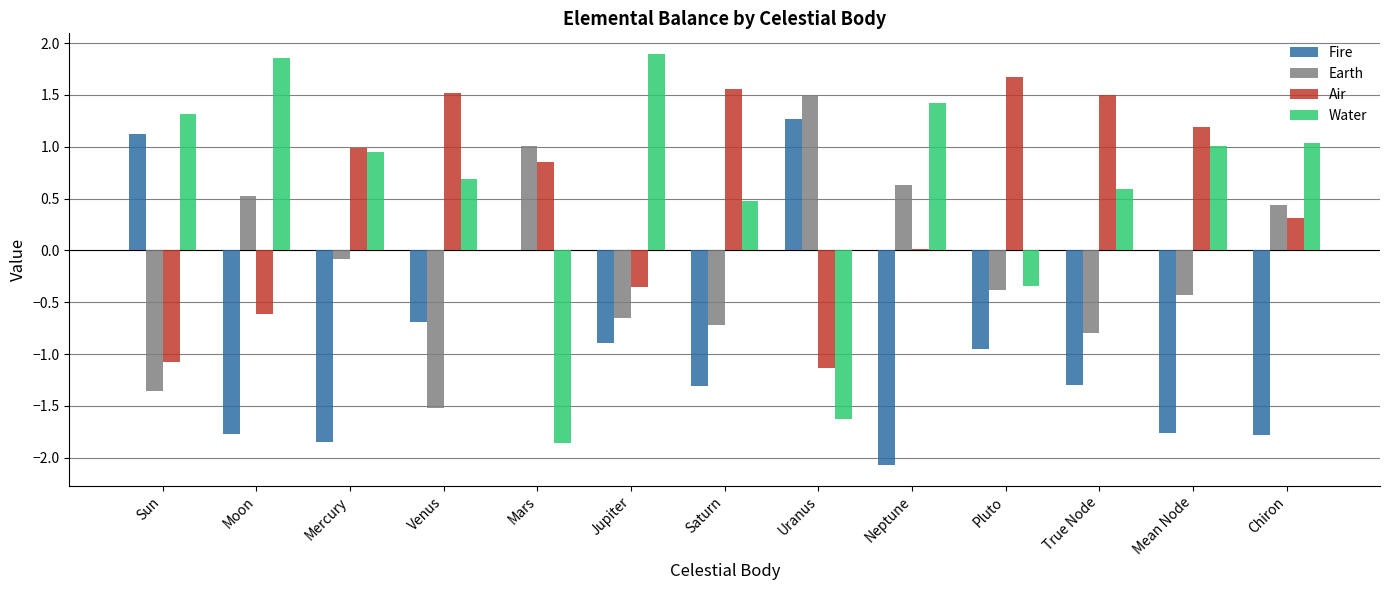

Is it true that Air equals 1.7 at Pluto?

True